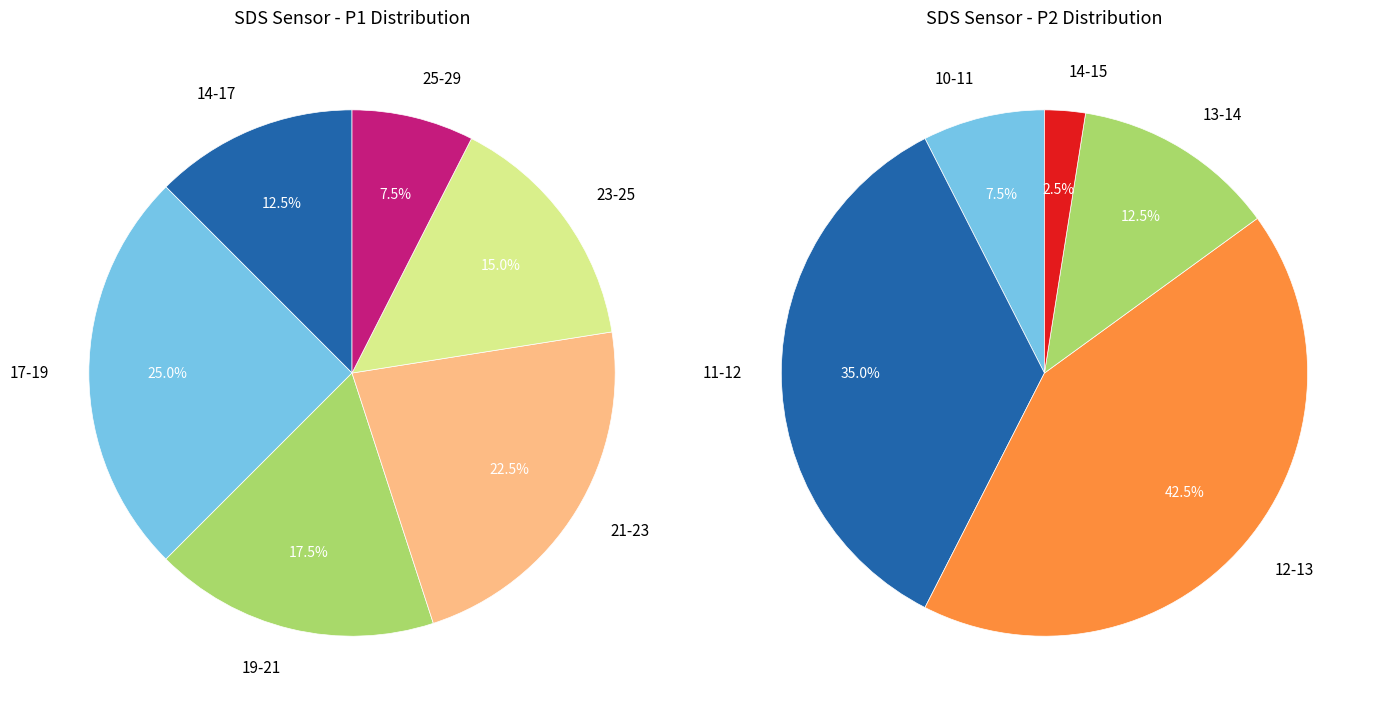

True or false: 35 accounts for 11% of the total.

False